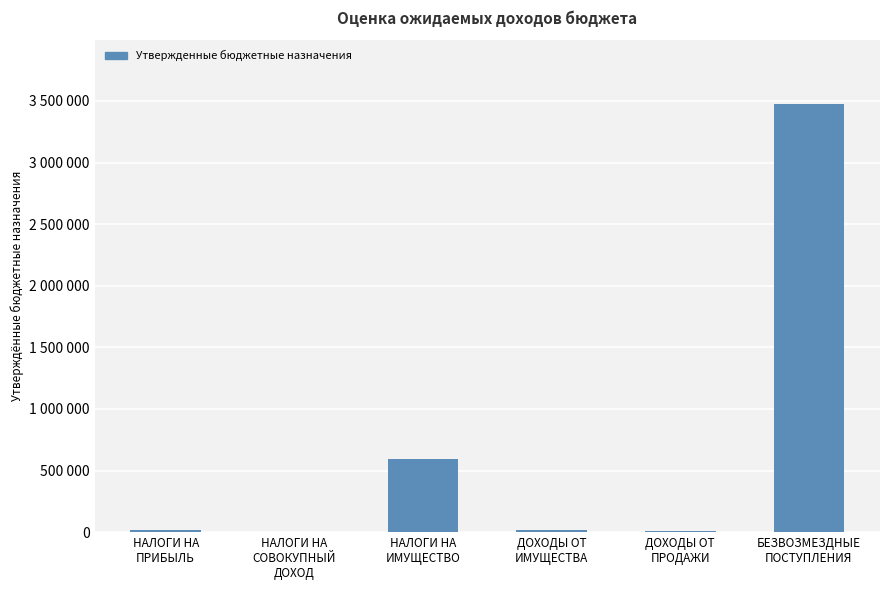

What is the difference between the values at ДОХОДЫ ОТ
ИМУЩЕСТВА and ДОХОДЫ ОТ
ПРОДАЖИ?

5800